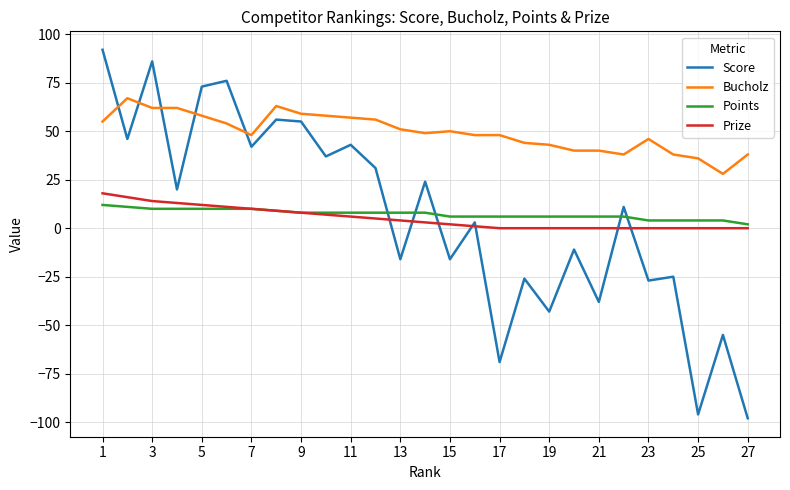

After their last crossing, which series has the higher values: Score or Points?

Points